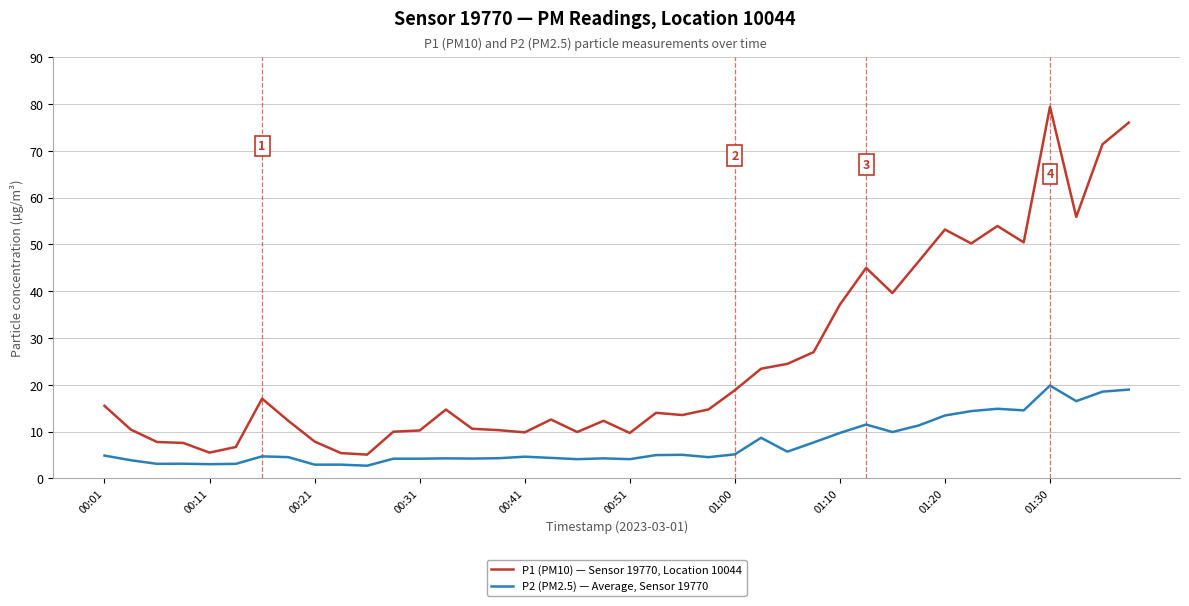

What is the minimum value shown in the chart?

2.7